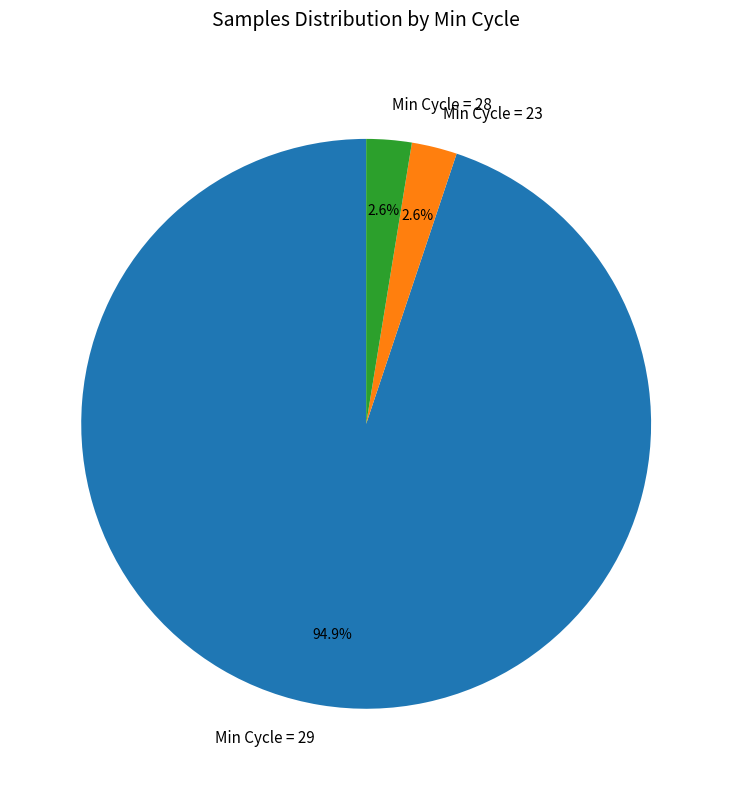

How much of the chart is everything except Min Cycle = 28?

97.4%